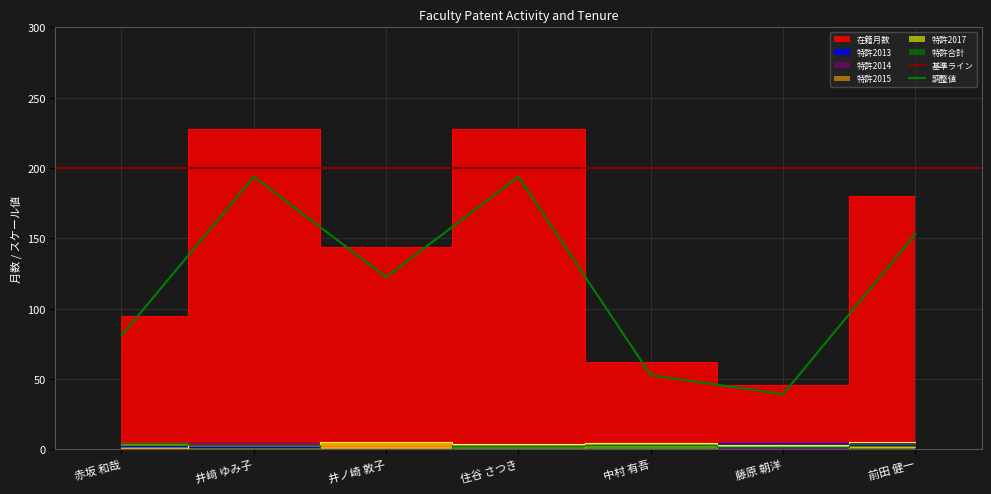

True or false: 特許2014 has a value of 0 at 住谷 さつき.

True